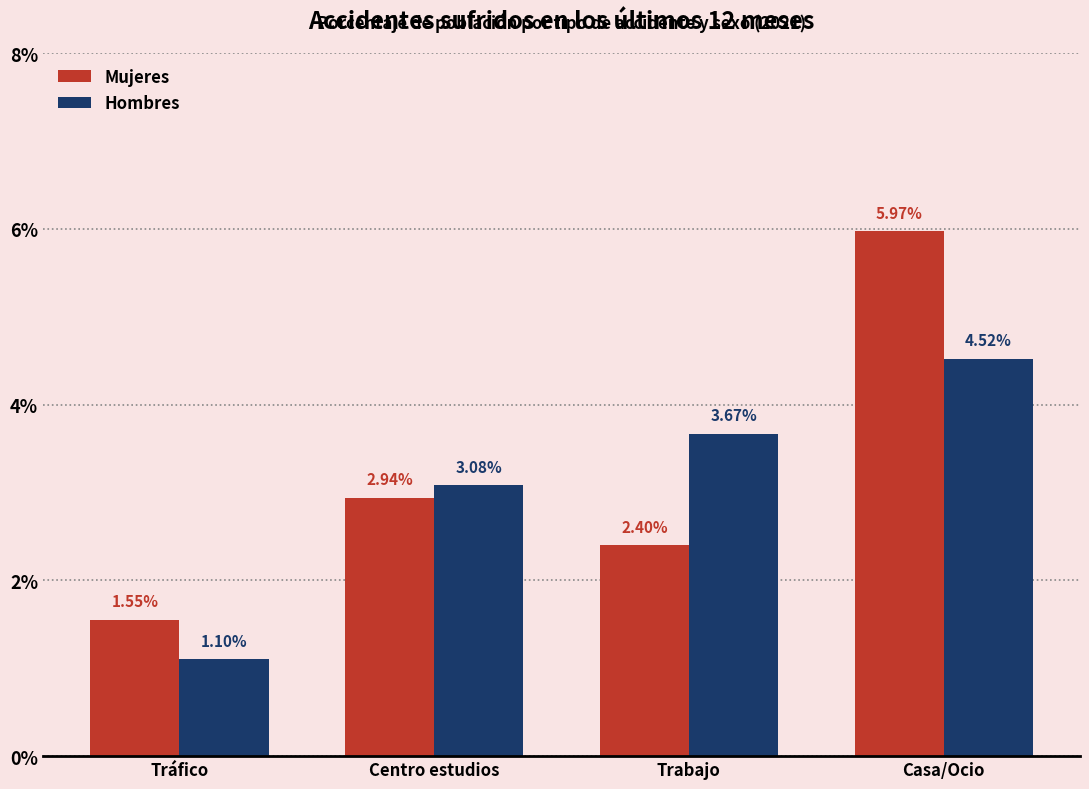

Rank the categories by Mujeres value from lowest to highest.

Tráfico, Trabajo, Centro estudios, Casa/Ocio